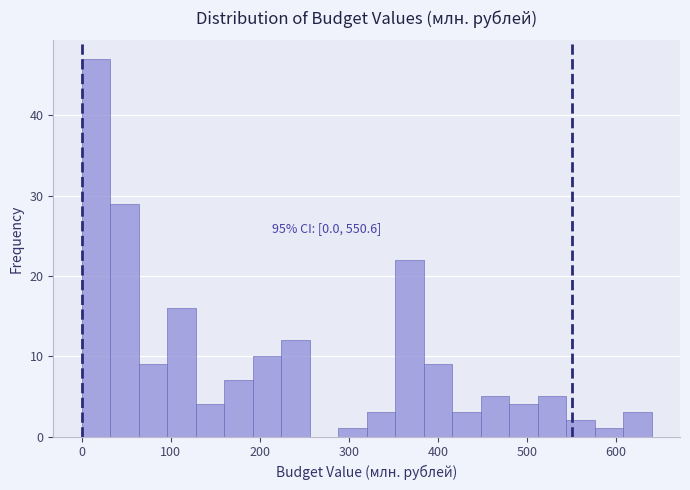

Around what value on the x-axis is the tallest bar? Give the approximate position of its centre, as read against the axis.

20